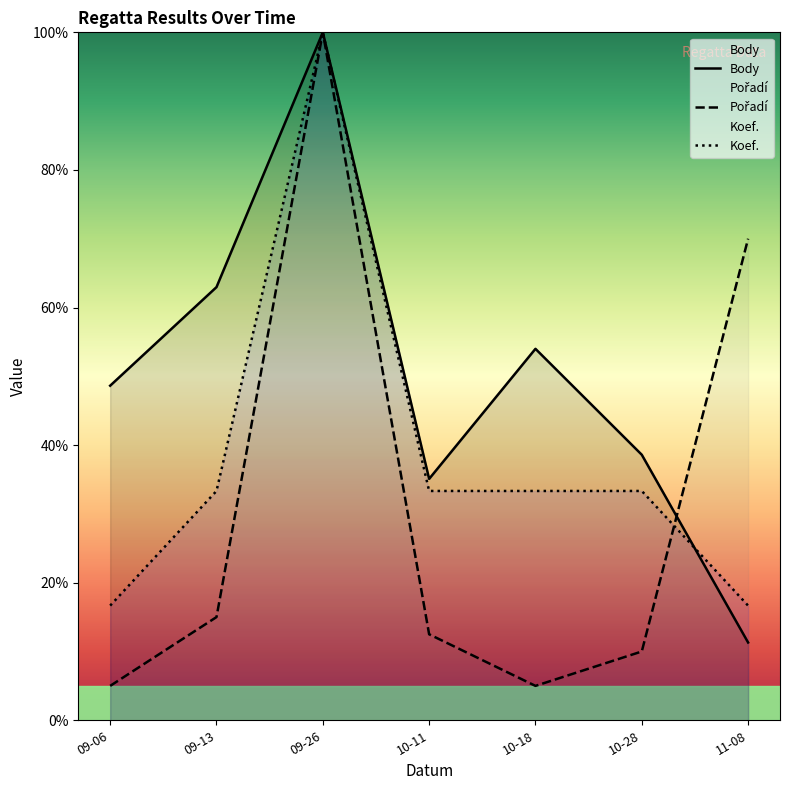

Which category has the highest value in the Koef. series?

09-26